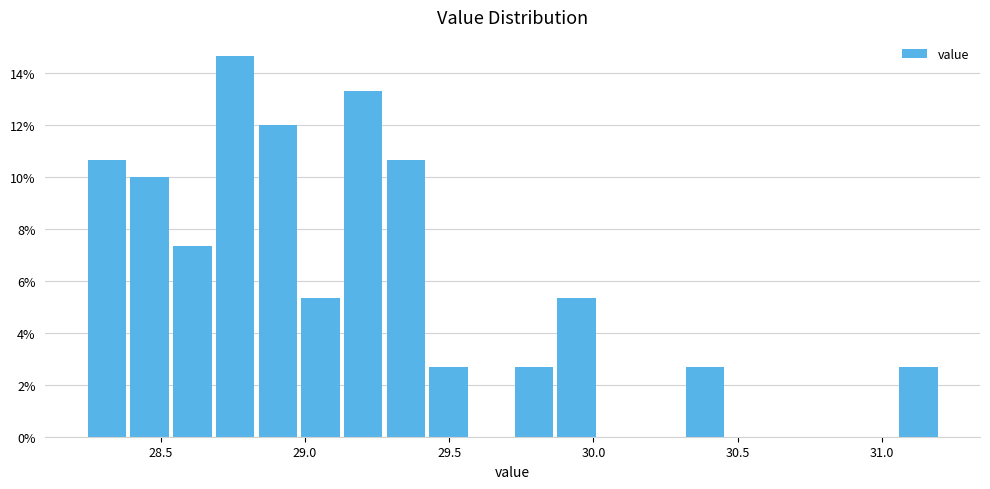

Around what value on the x-axis is the tallest bar? Give the approximate position of its centre, as read against the axis.

28.75